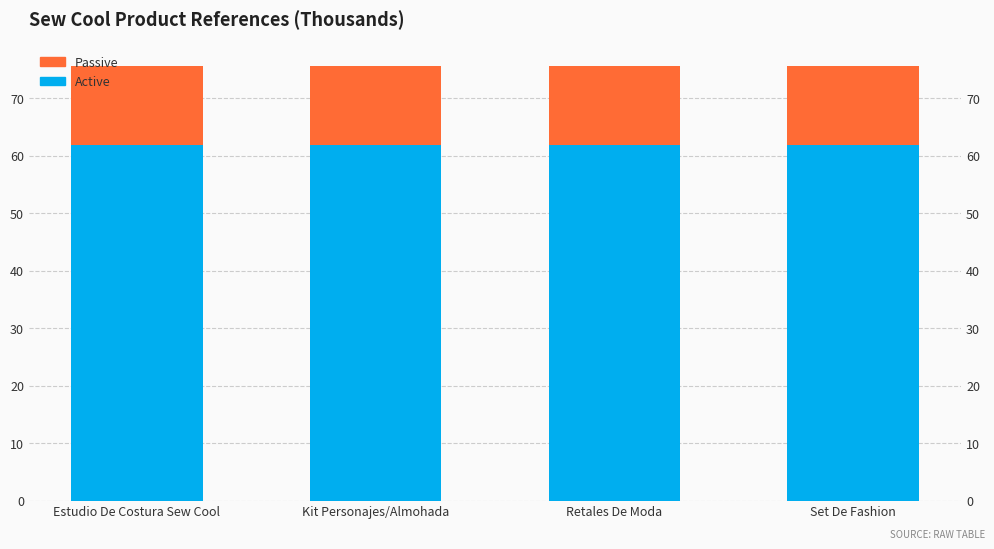

Reading left to right, extract all data points from this chart.

Active: Estudio De Costura Sew Cool=61.9	Kit Personajes/Almohada=61.9	Retales De Moda=61.9	Set De Fashion=61.9
Passive: Estudio De Costura Sew Cool=13.6	Kit Personajes/Almohada=13.6	Retales De Moda=13.6	Set De Fashion=13.6